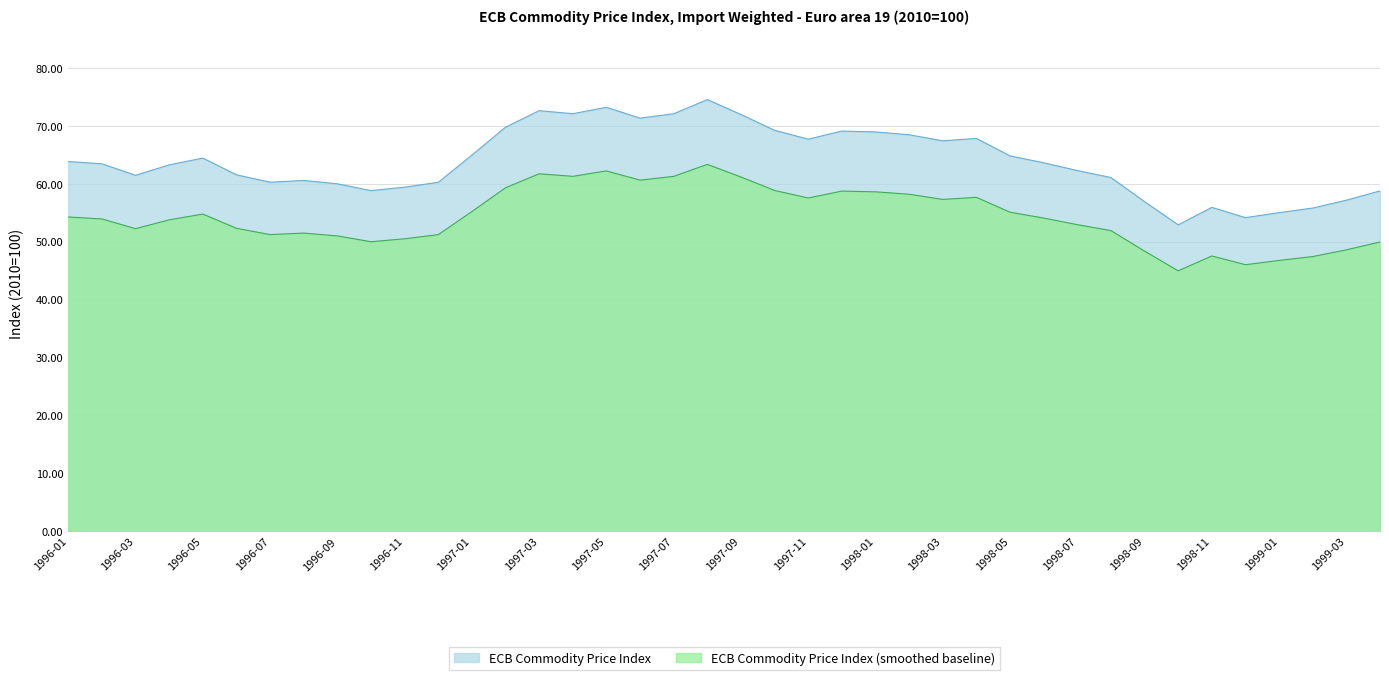

Which label corresponds to the smallest value in the chart?

1998-10